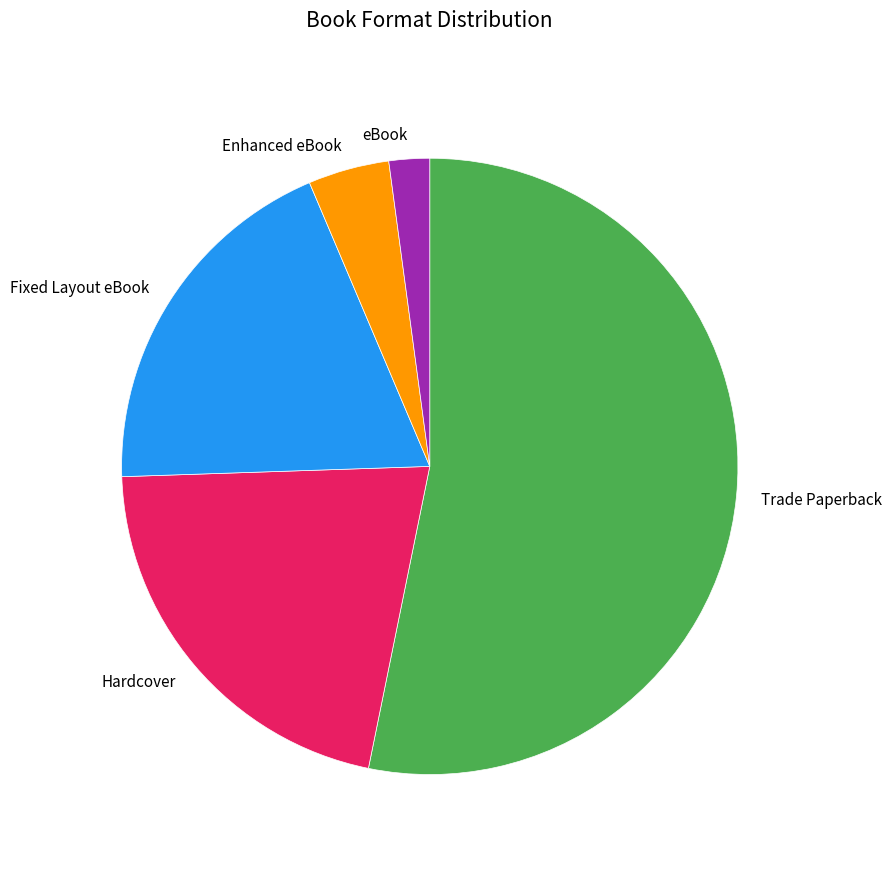

Rank the categories by value from lowest to highest.

eBook, Enhanced eBook, Fixed Layout eBook, Hardcover, Trade Paperback